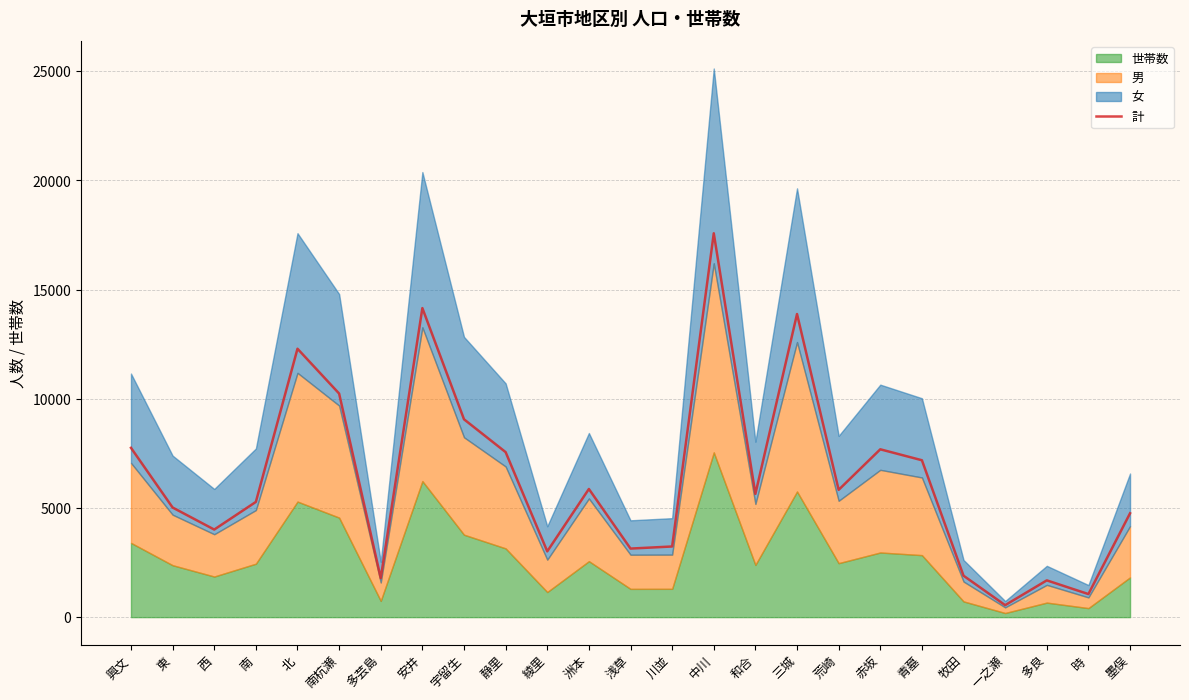

What position from the right is 西?

23